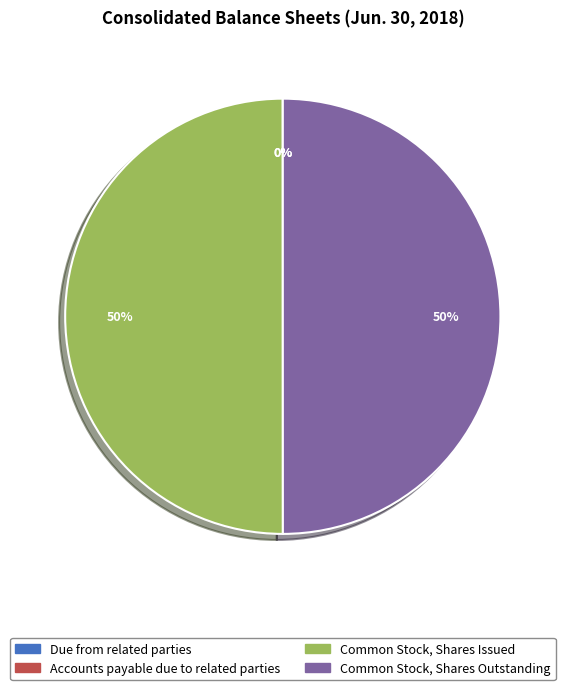

The Common Stock, Shares Outstanding slice represents 64% of the pie. True or false?

False